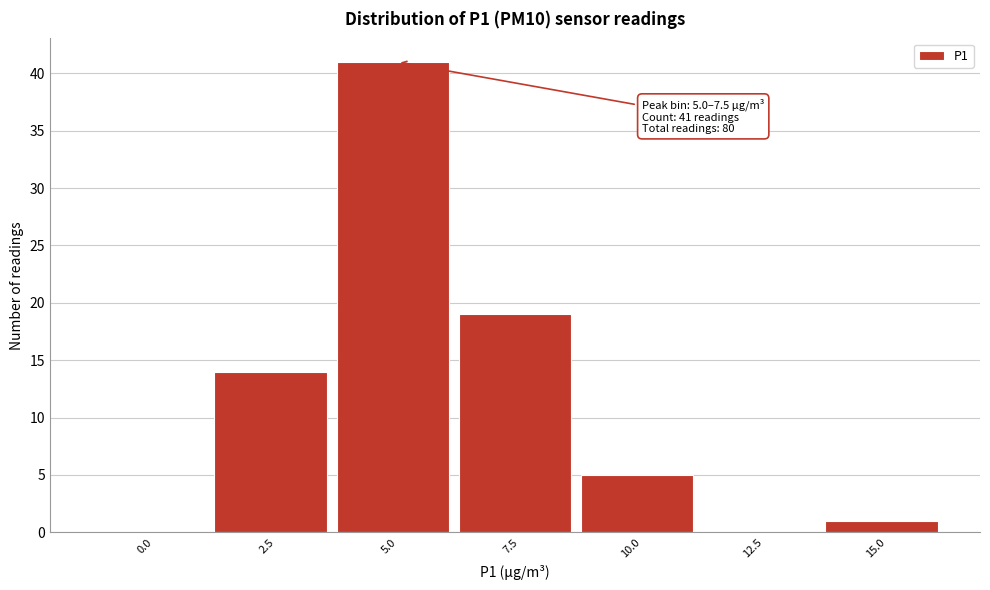

Reading right to left, list all the values displayed in this chart.

15.0=1	12.5=0	10.0=5	7.5=19	5.0=41	2.5=14	0.0=0